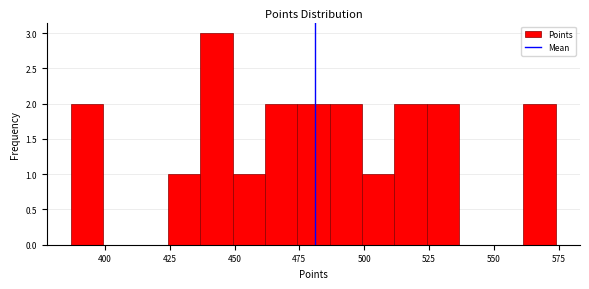

Around what value on the x-axis is the tallest bar? Give the approximate position of its centre, as read against the axis.

445